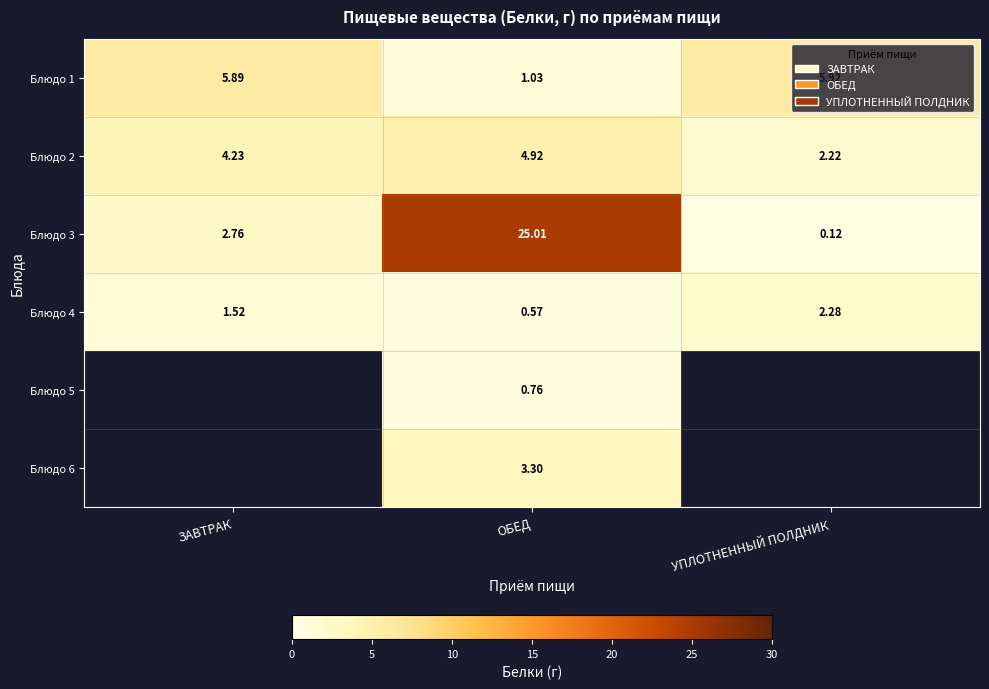

Is the value of Блюдо 4 at ЗАВТРАК greater than the value of Блюдо 6 at ОБЕД?

No